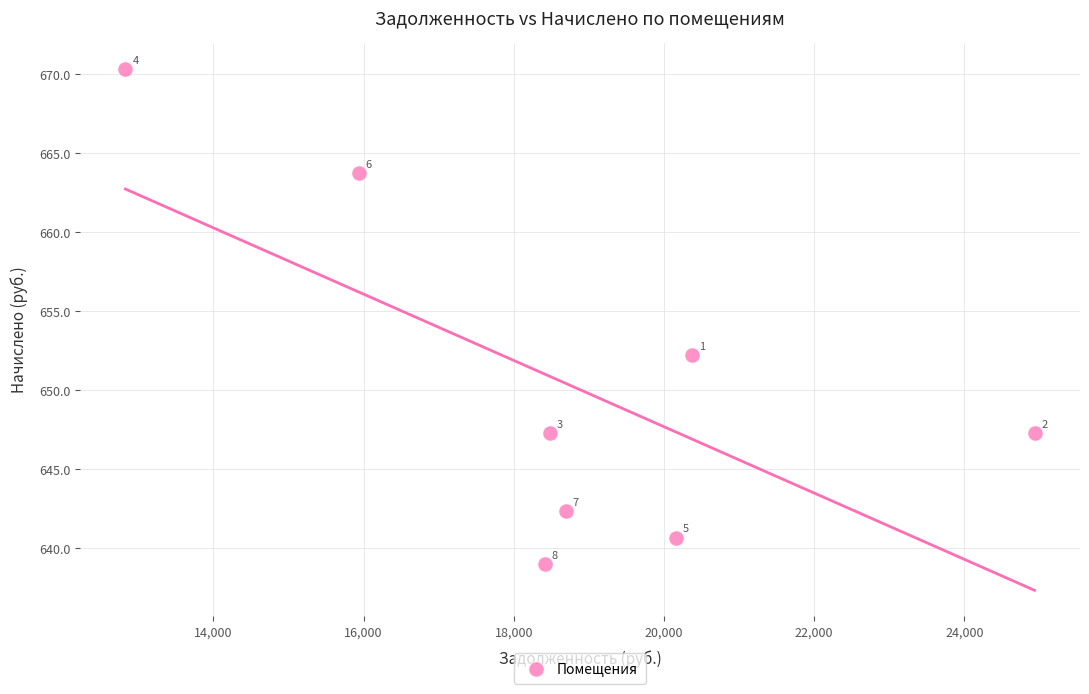

What is the range of Y values (max minus min)?

31.3